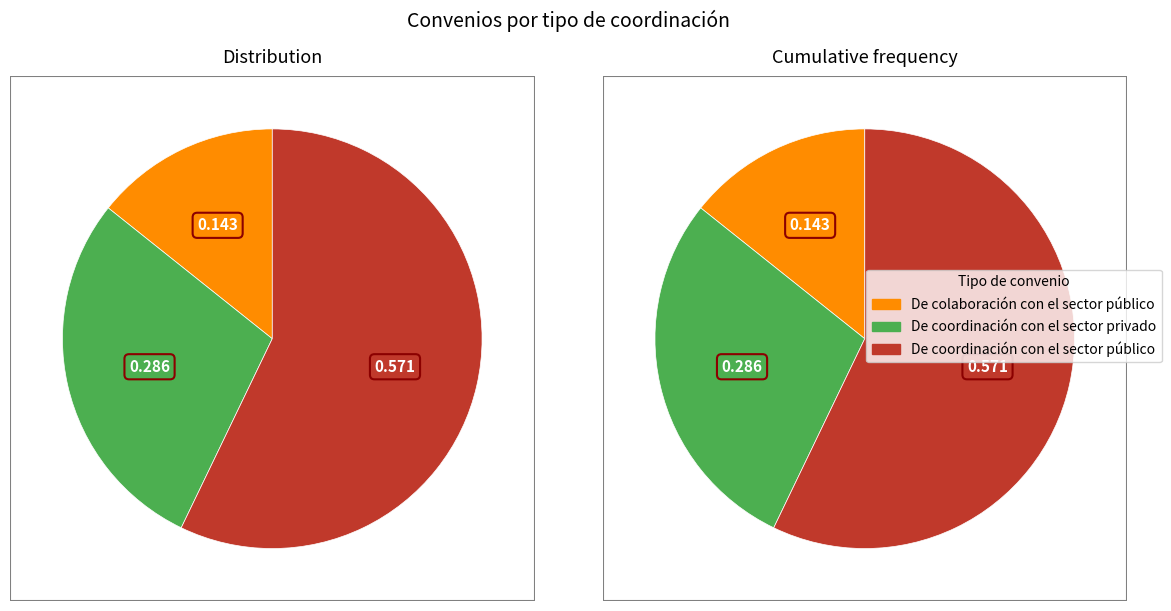

Which has a higher value, De coordinación con el sector privado or De colaboración con el sector público?

De coordinación con el sector privado